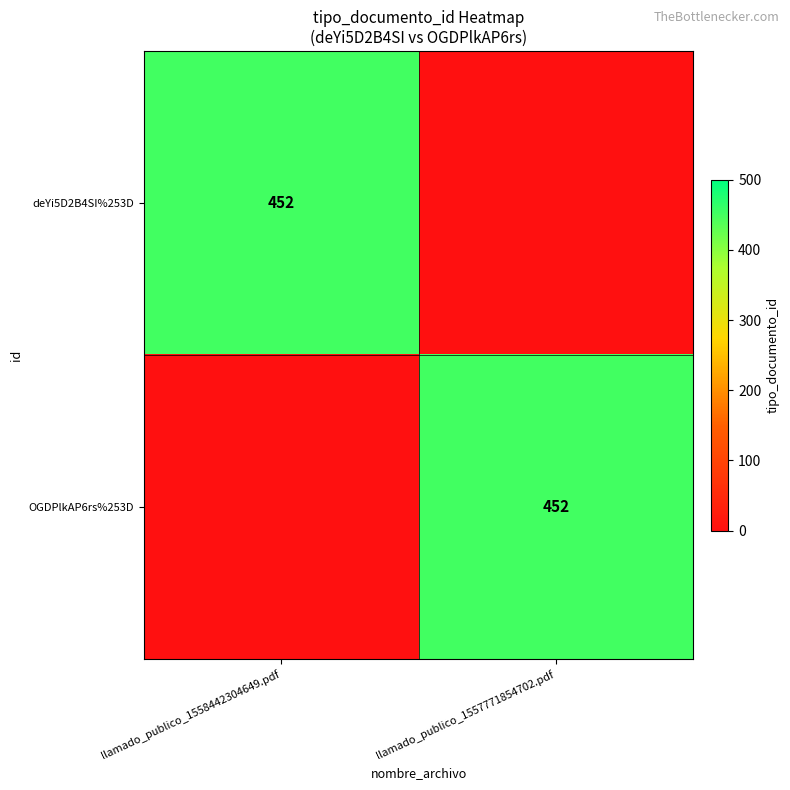

What is the spread (max minus min) of values at llamado_publico_1558442304649.pdf?

452